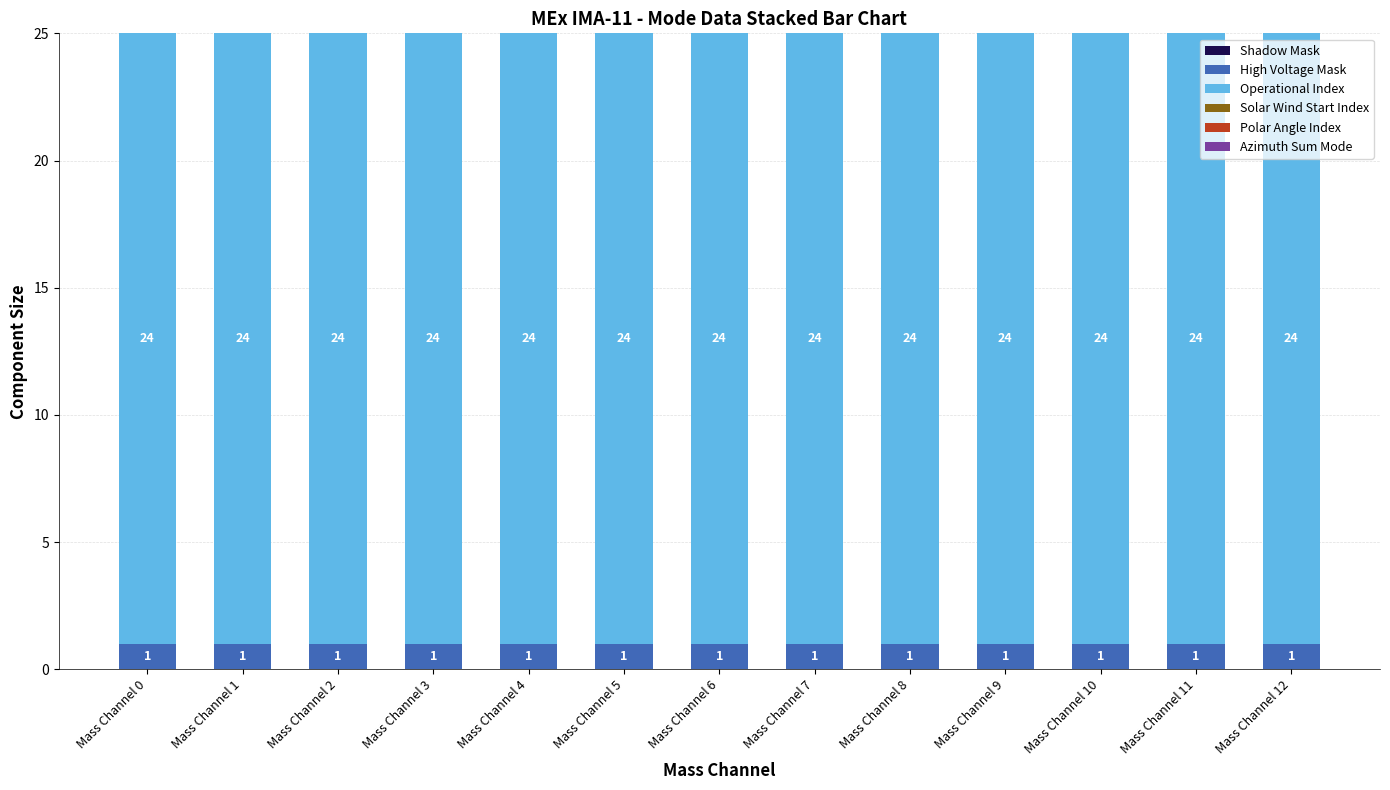

The High Voltage Mask series shows 0 at Mass Channel 10. True or false?

False